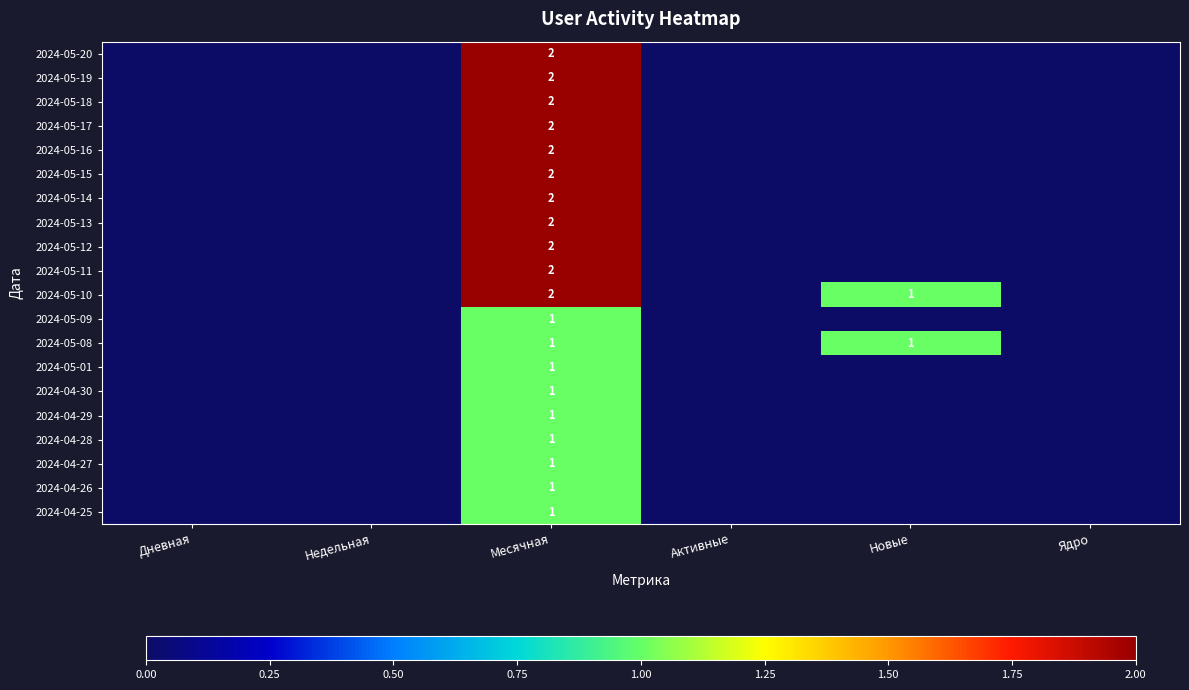

The value of 2024-05-12 at Месячная is 3. True or false?

False